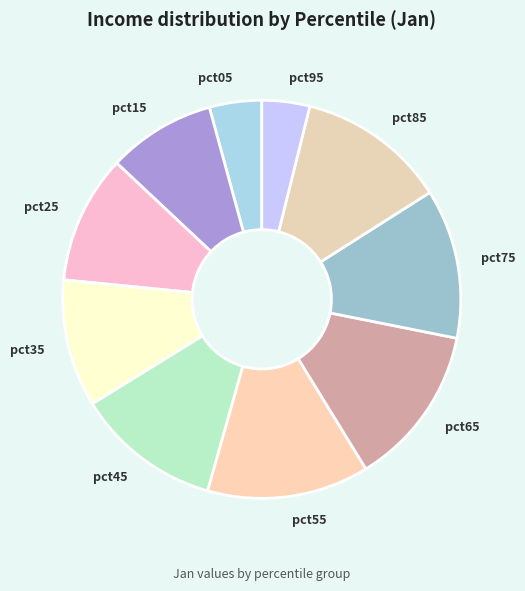

Between pct05 and pct65, which is larger?

pct65